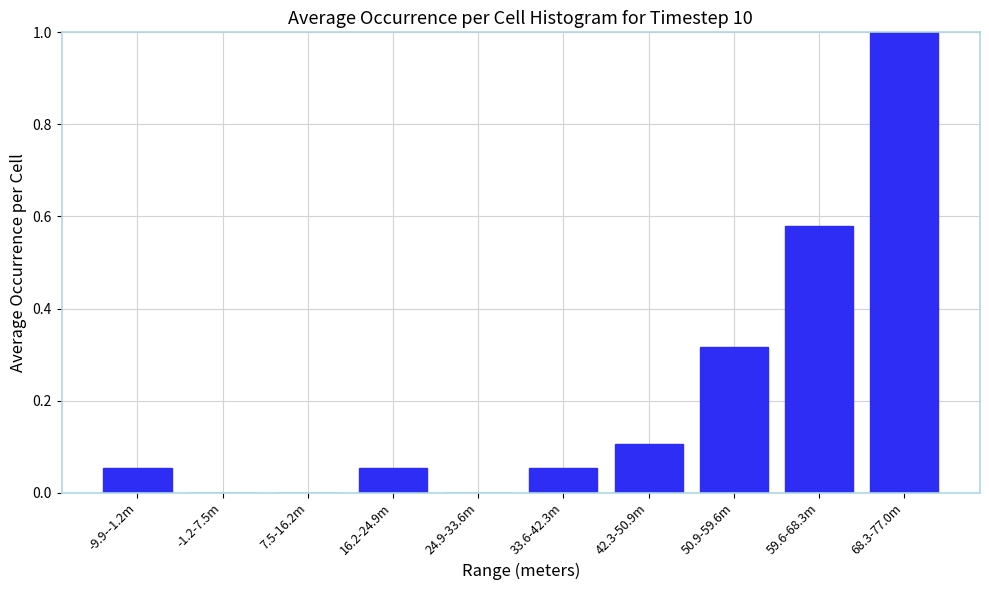

True or false: the data shows 0.6 at 24.9-33.6m.

False